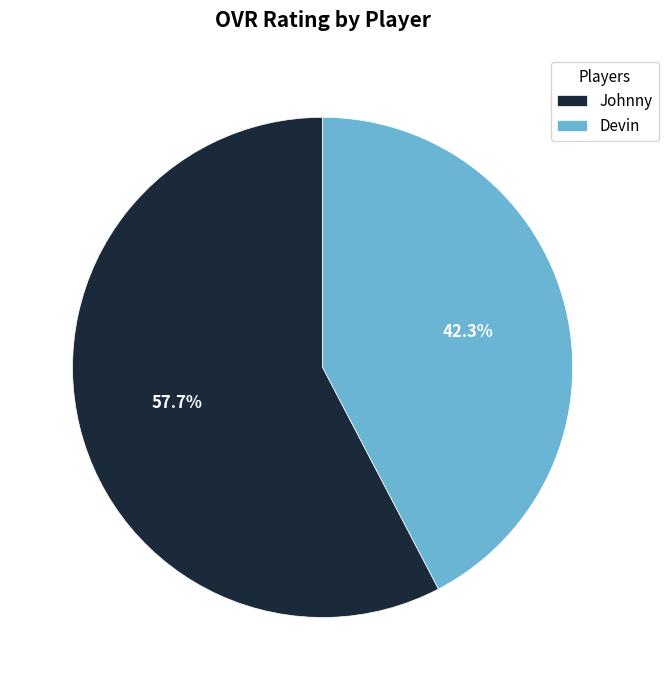

Do Johnny and Devin together represent more than half of the pie?

Yes